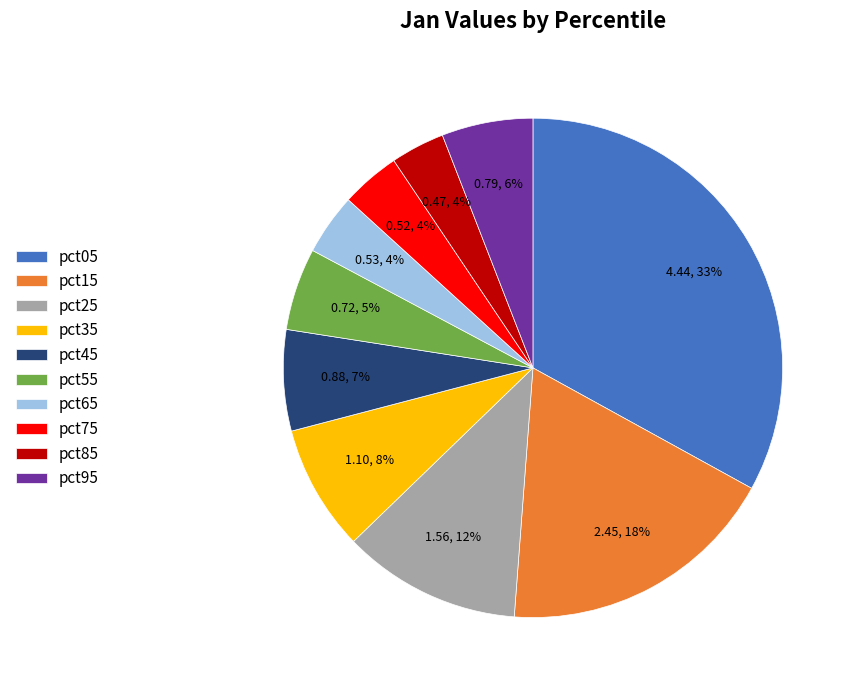

What percentage is the pct25 slice, to the nearest percent?

12%